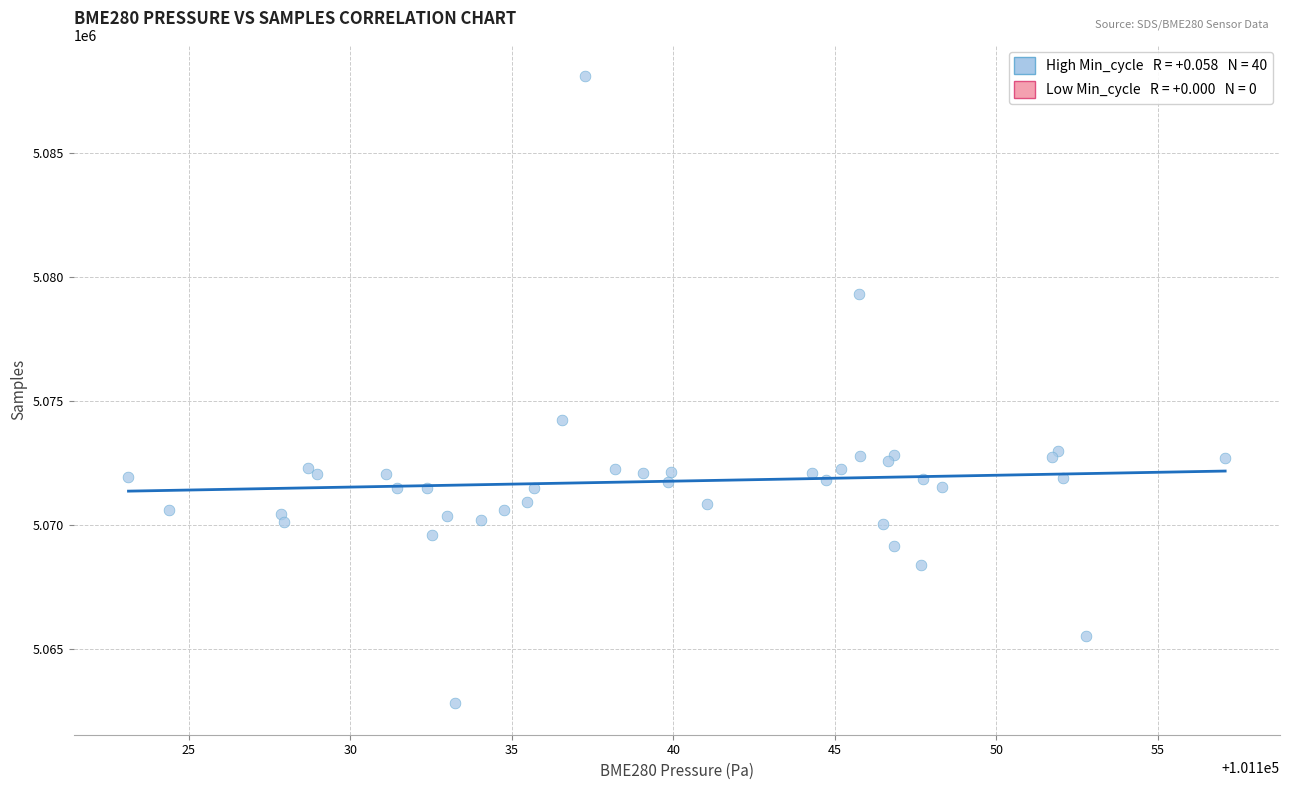

What Y value in the scatter plot is closest to 5075447?

5074230